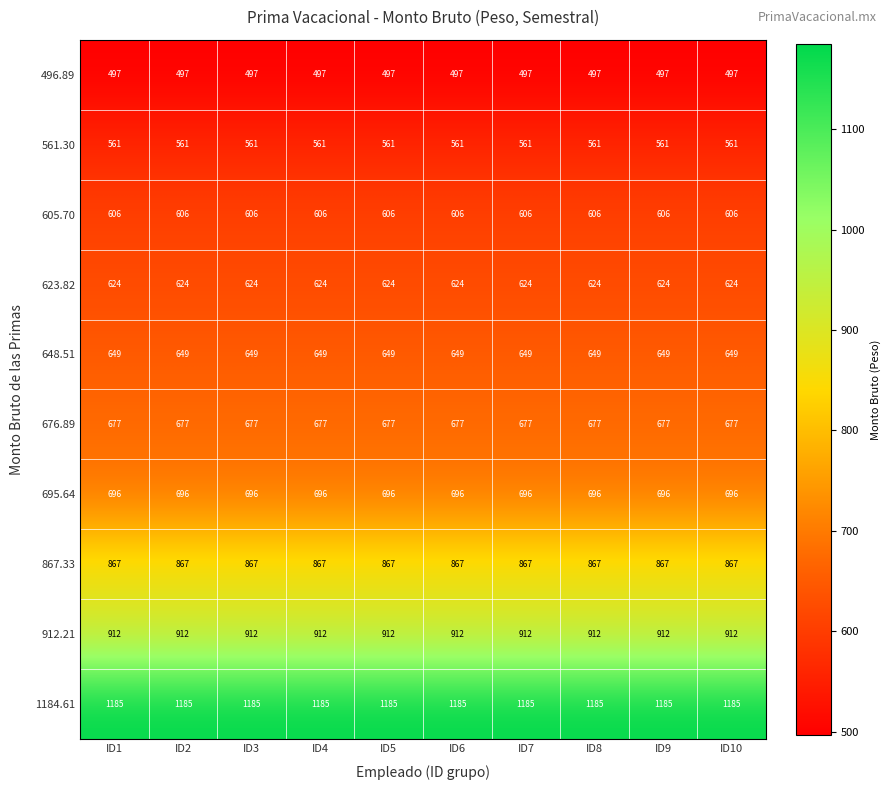

List the series in order of their peak value, highest first.

1184.61, 912.21, 867.33, 695.64, 676.89, 648.51, 623.82, 605.70, 561.30, 496.89